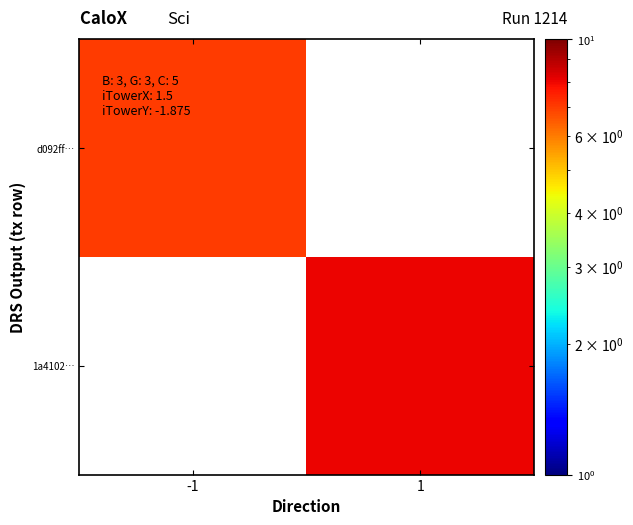

What is the maximum value shown in the chart?

8.0